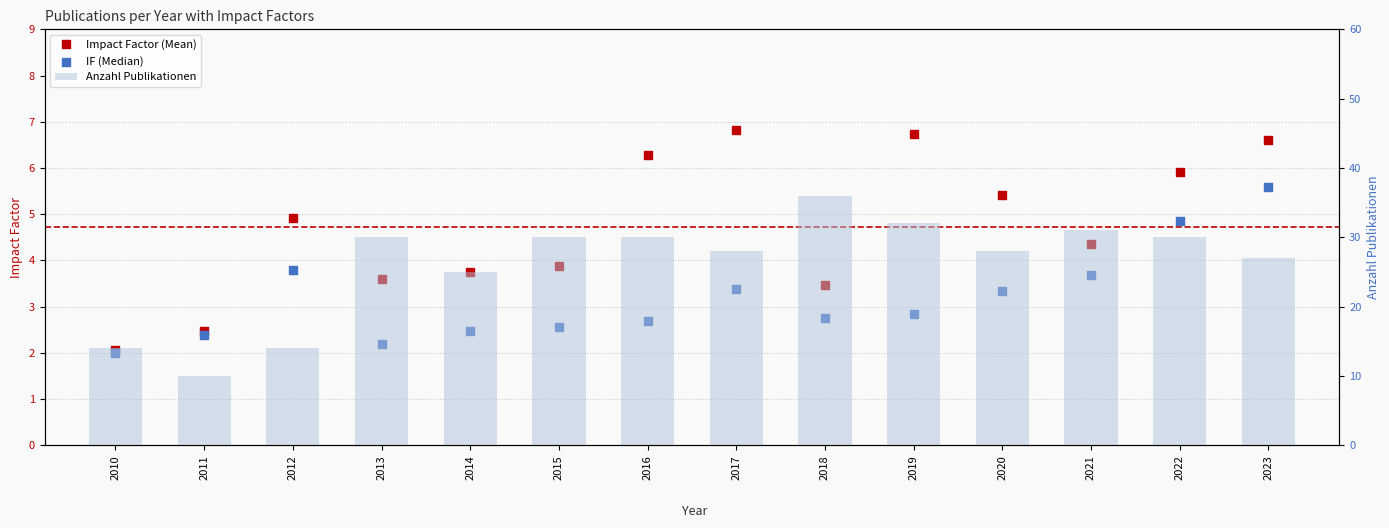

What is the total value across all series at 2019?

41.6